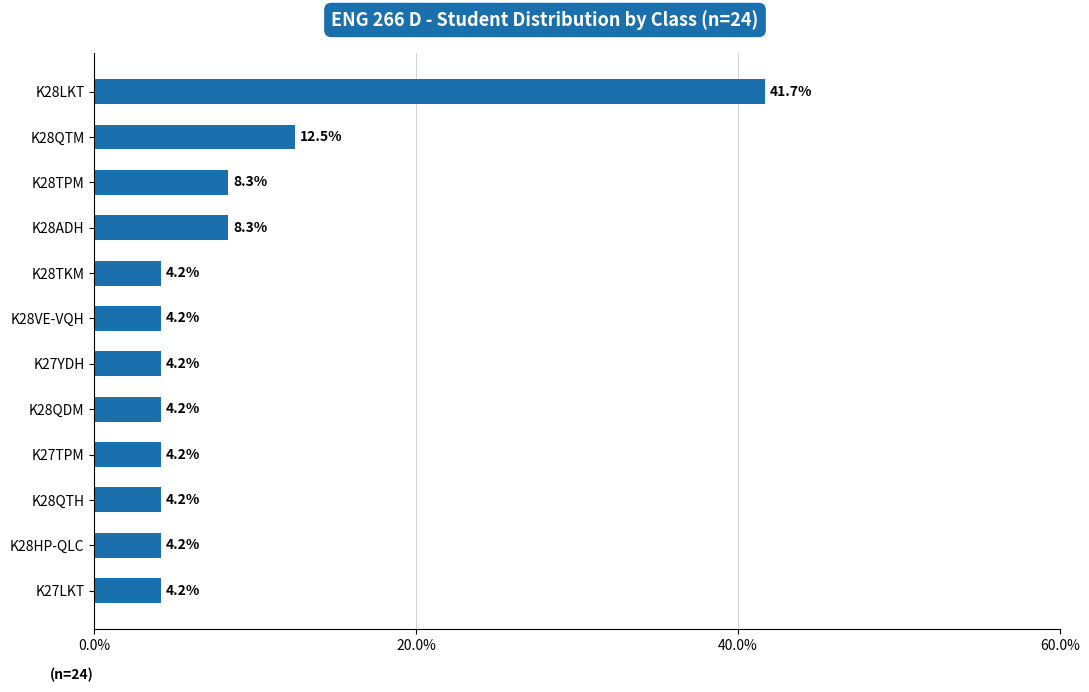

How many bars are there in total?

12